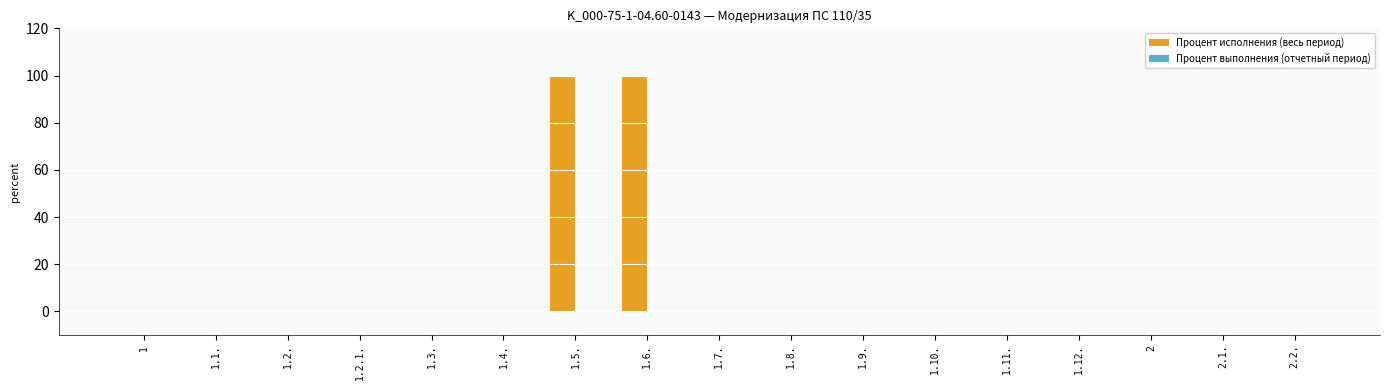

Is it true that the value at 1.11. is 0?

True